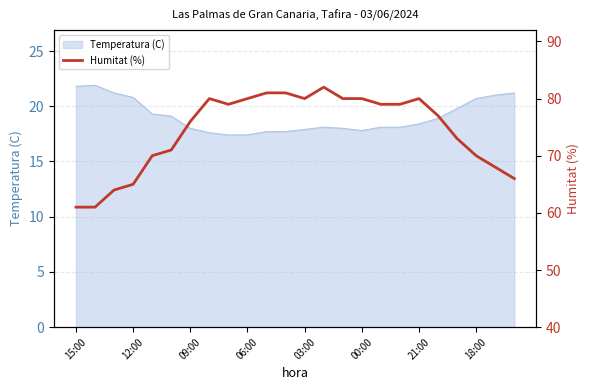

True or false: Temperatura (C) has a value of 18.0 at 09:00.

True